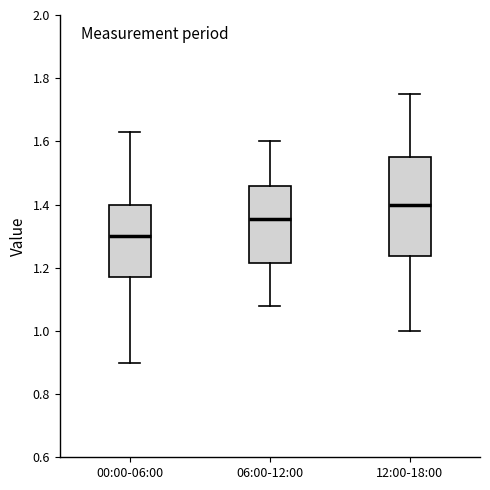

Where is the upper edge of the box for 12:00-18:00 on the y-axis? The values are not printed on the chart, so give them approximately, as read against the axis.

1.56